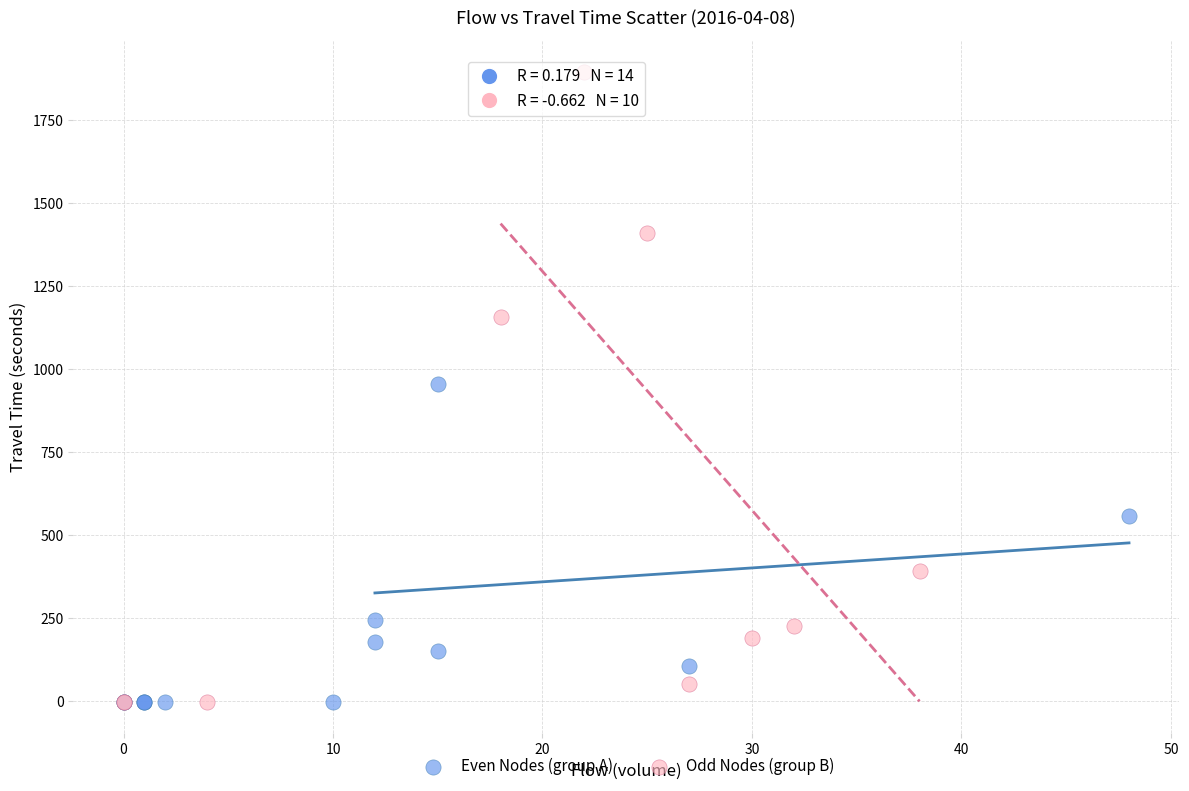

Which series reaches the maximum Y coordinate?

Odd Nodes (group B)